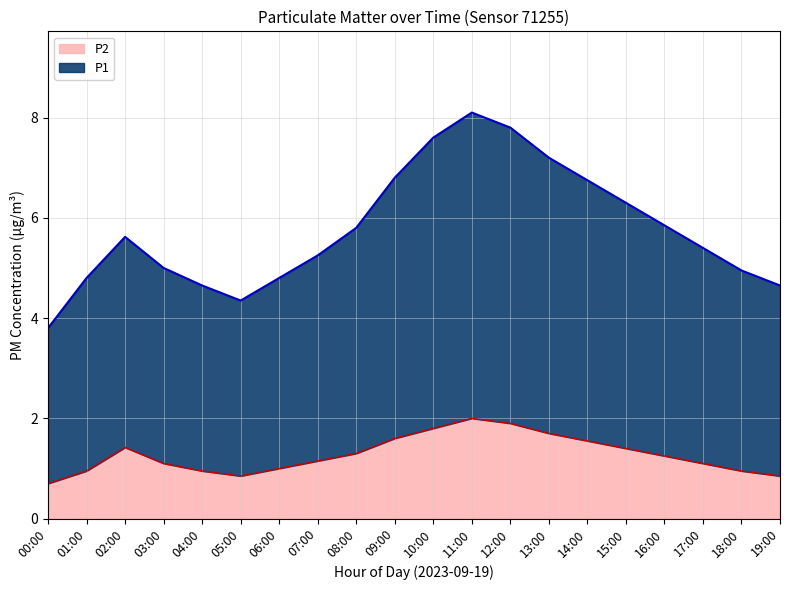

What is the total value across all series at 19:00?

5.5